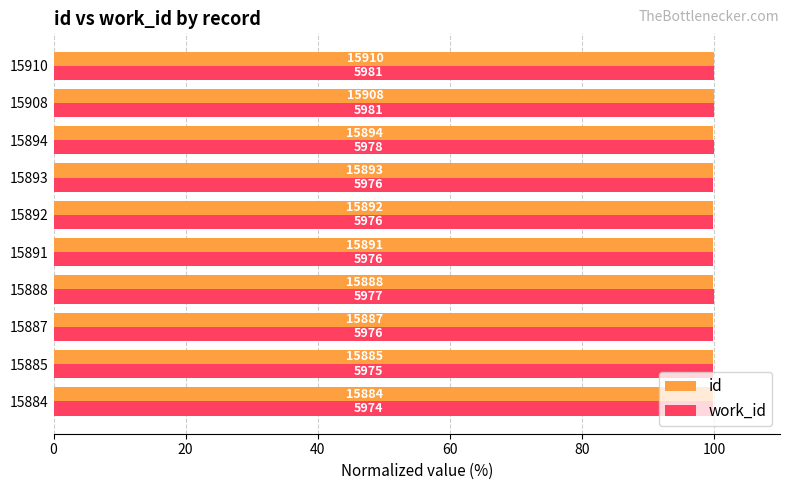

What is the value of the id bar at the 2nd from the left?

99.8